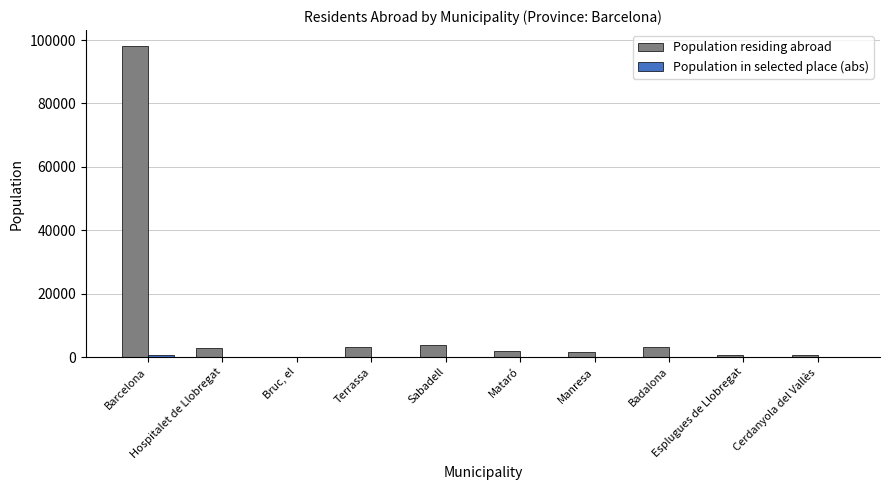

Which series has the largest total across all categories?

Population residing abroad